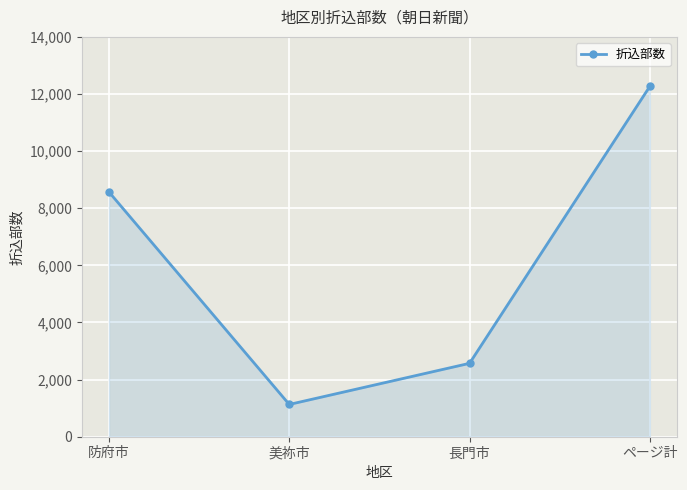

What is the difference between the second highest and minimum values?

7440